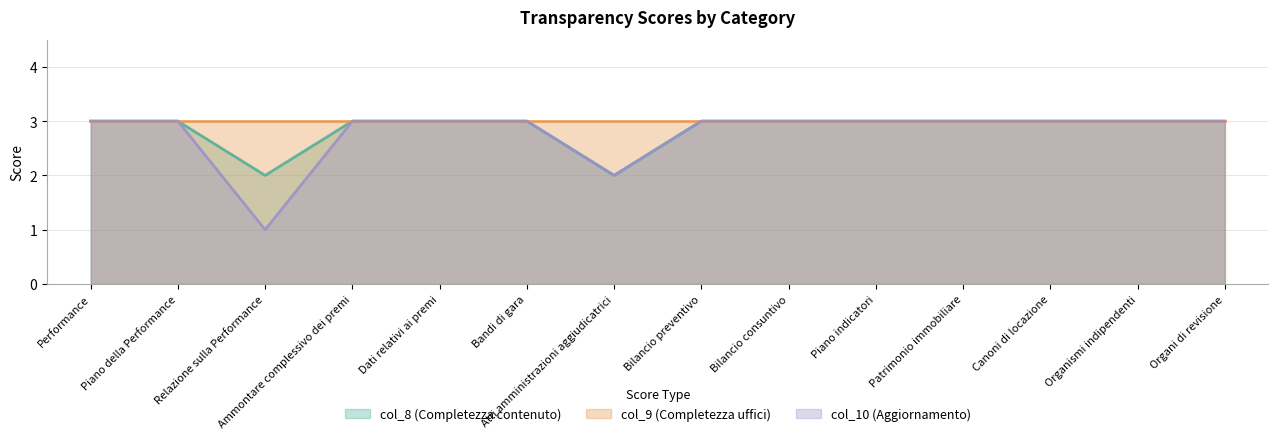

What is the sum of the col_8 (Completezza contenuto) values at Piano indicatori and Ammontare complessivo dei premi?

6